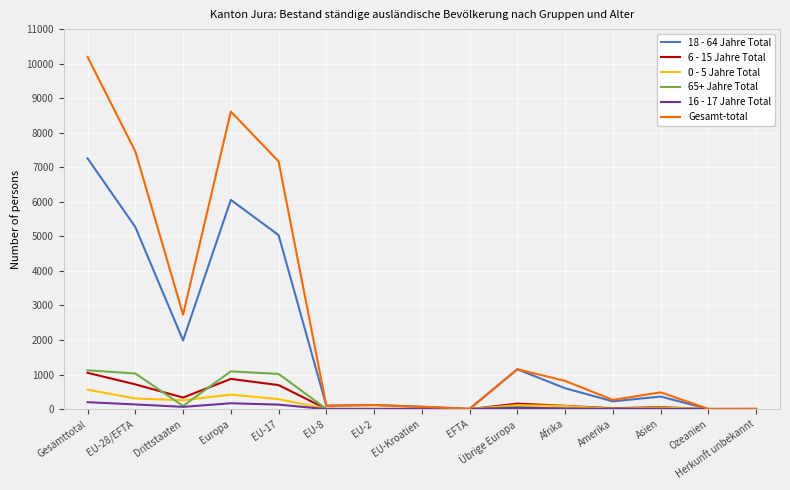

What is the maximum value shown in the chart?

10195